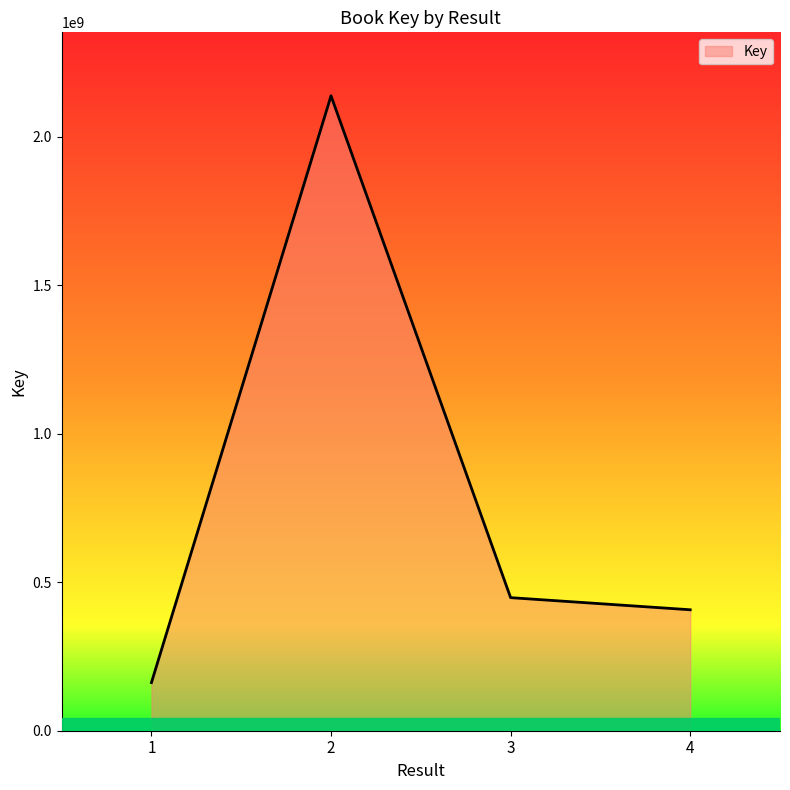

Where is the data nearest to the value 1150380673?

3